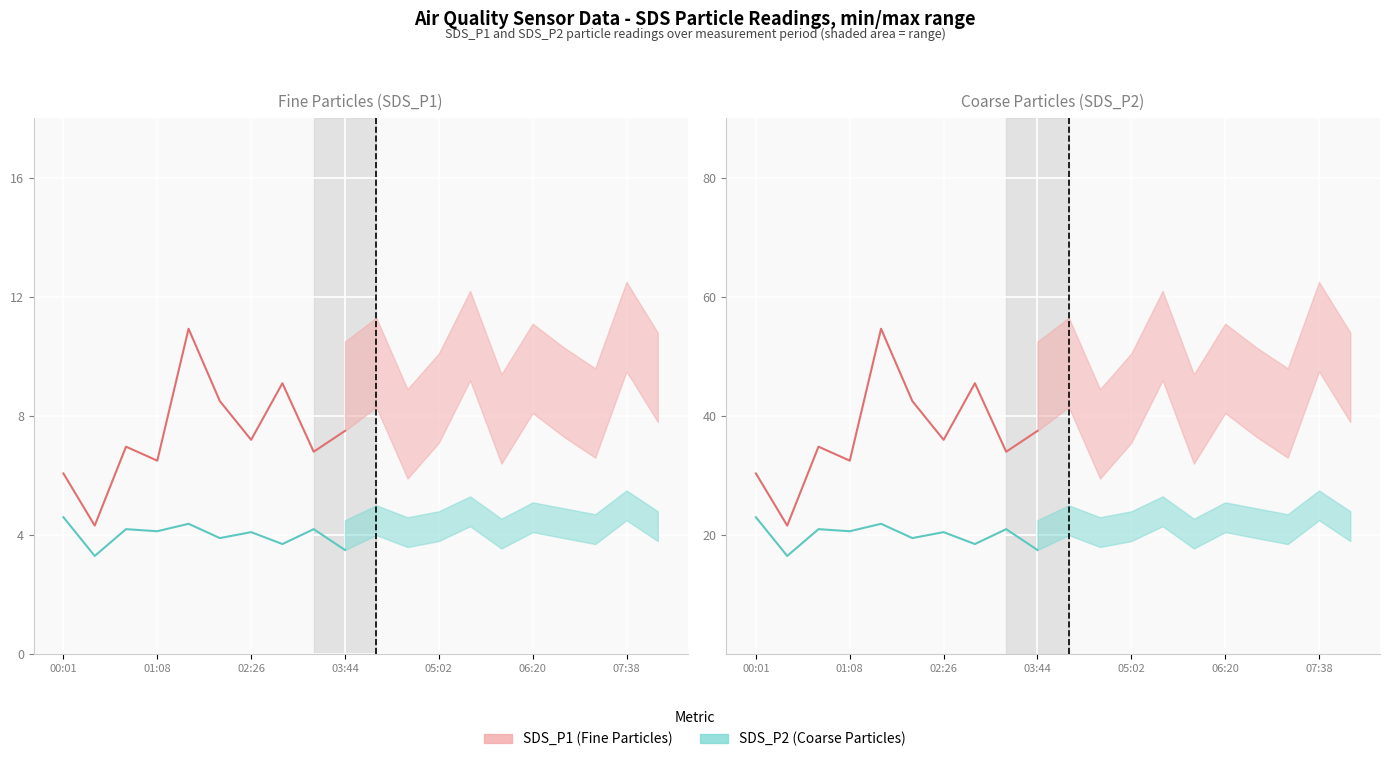

List the series in order of their peak value, lowest first.

SDS_P2 (Coarse Particles), SDS_P1 (Fine Particles)